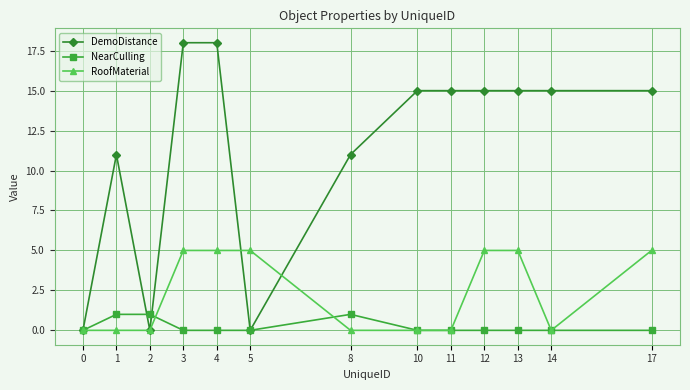

Rank the series by their maximum value, from highest to lowest.

DemoDistance, RoofMaterial, NearCulling